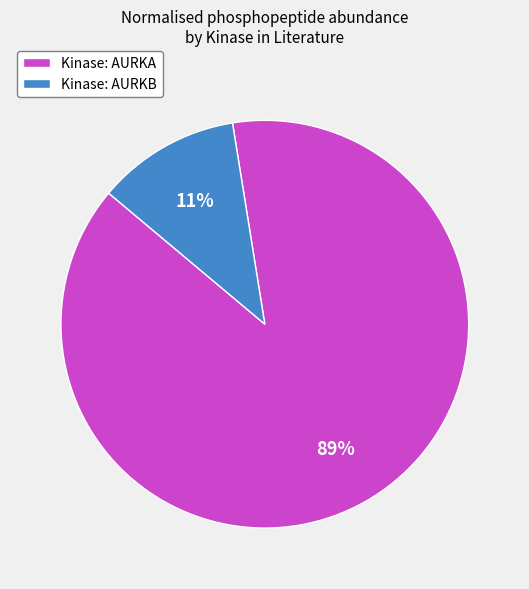

What is the majority slice?

Kinase: AURKA